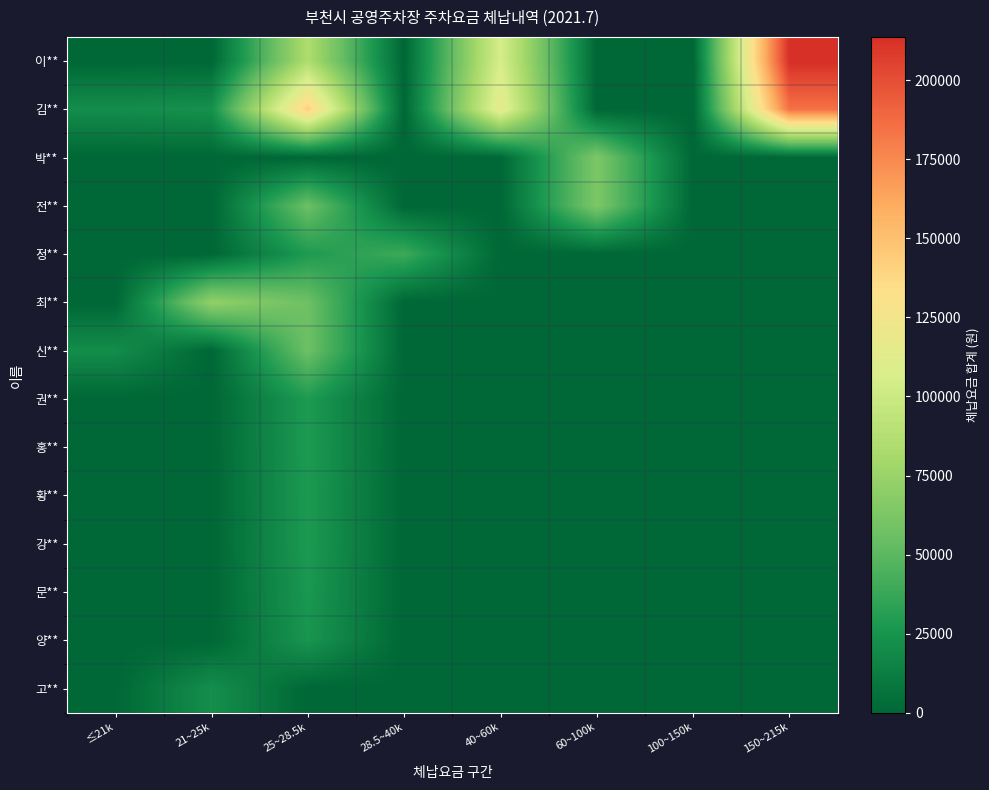

Rank the series at 40~60k from highest to lowest value.

김**, 이**, 박**, 전**, 정**, 최**, 신**, 권**, 홍**, 황**, 강**, 문**, 양**, 고**